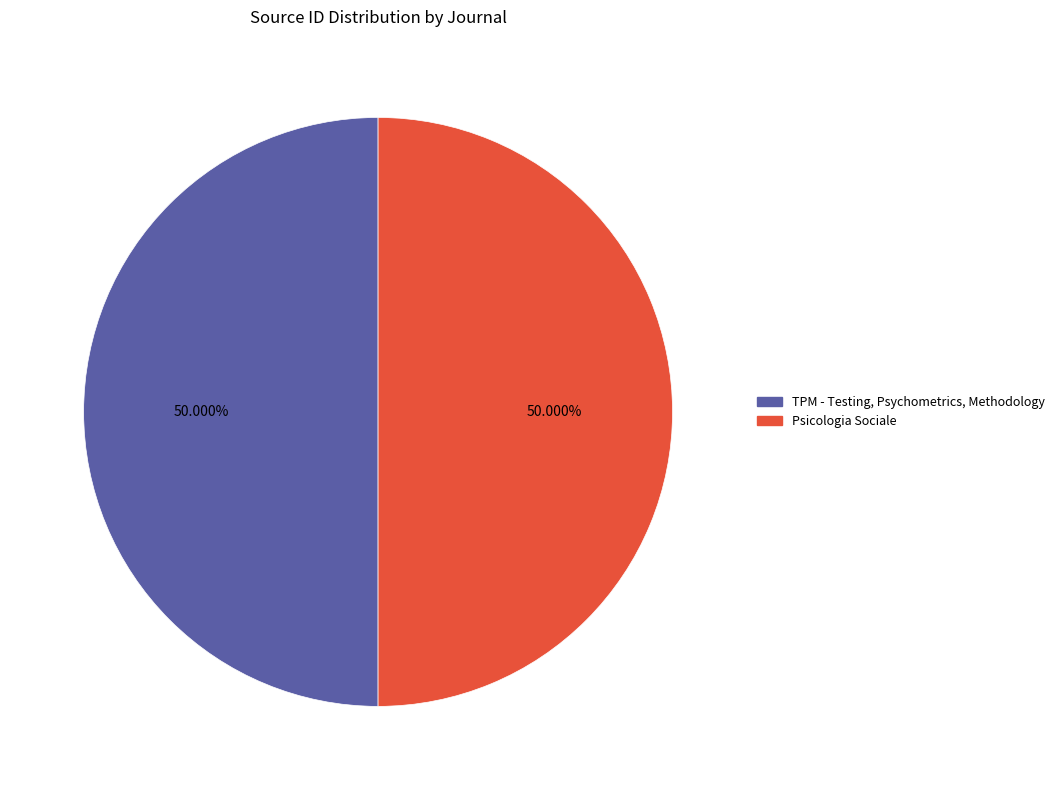

Combined, do TPM - Testing, Psychometrics, Methodology and Psicologia Sociale account for over 50%?

Yes